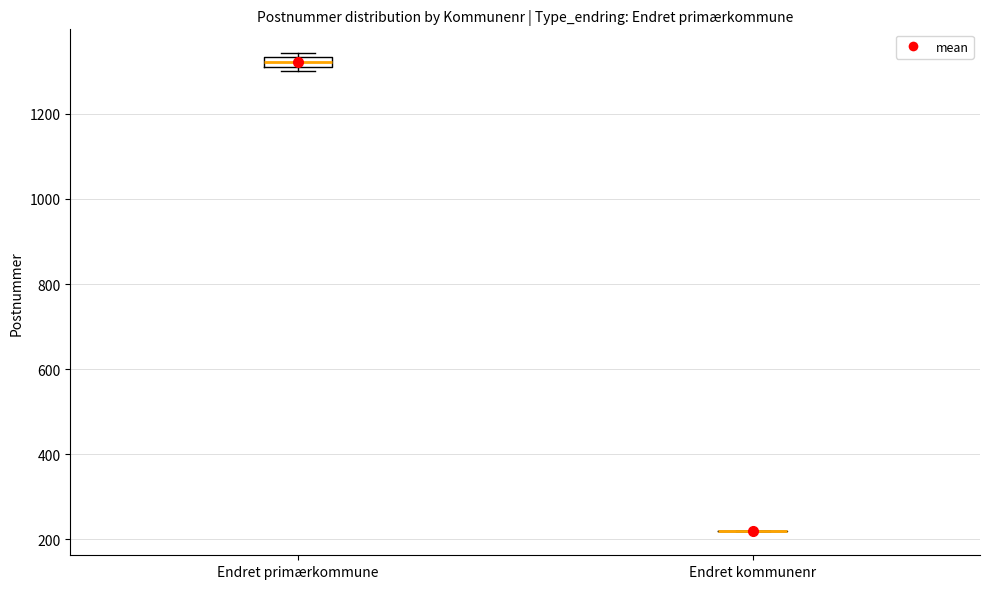

Which box is the tallest, from its lower edge to its upper edge?

Endret primærkommune